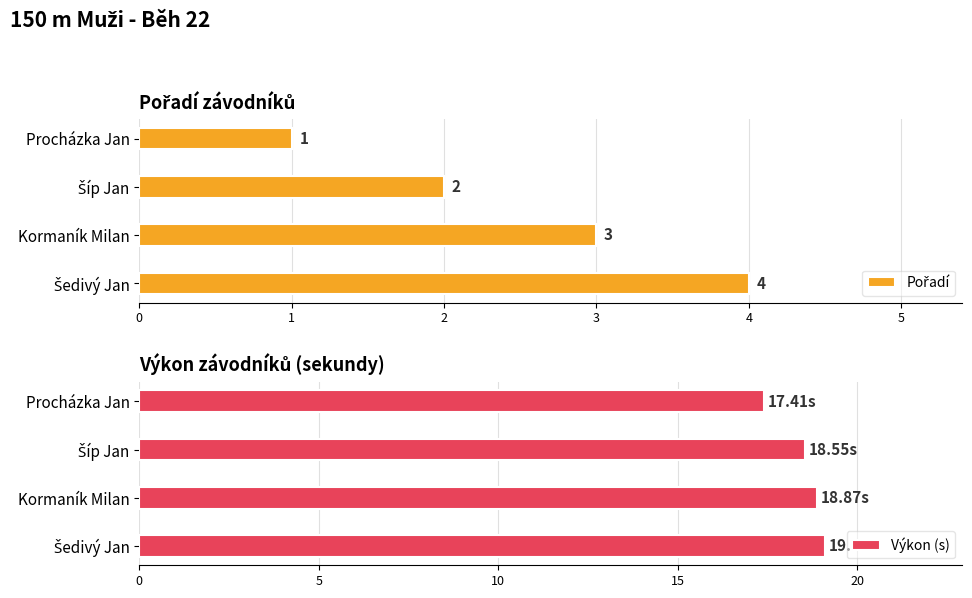

What is the value of the Pořadí bar at the 4th from the left?

4.0